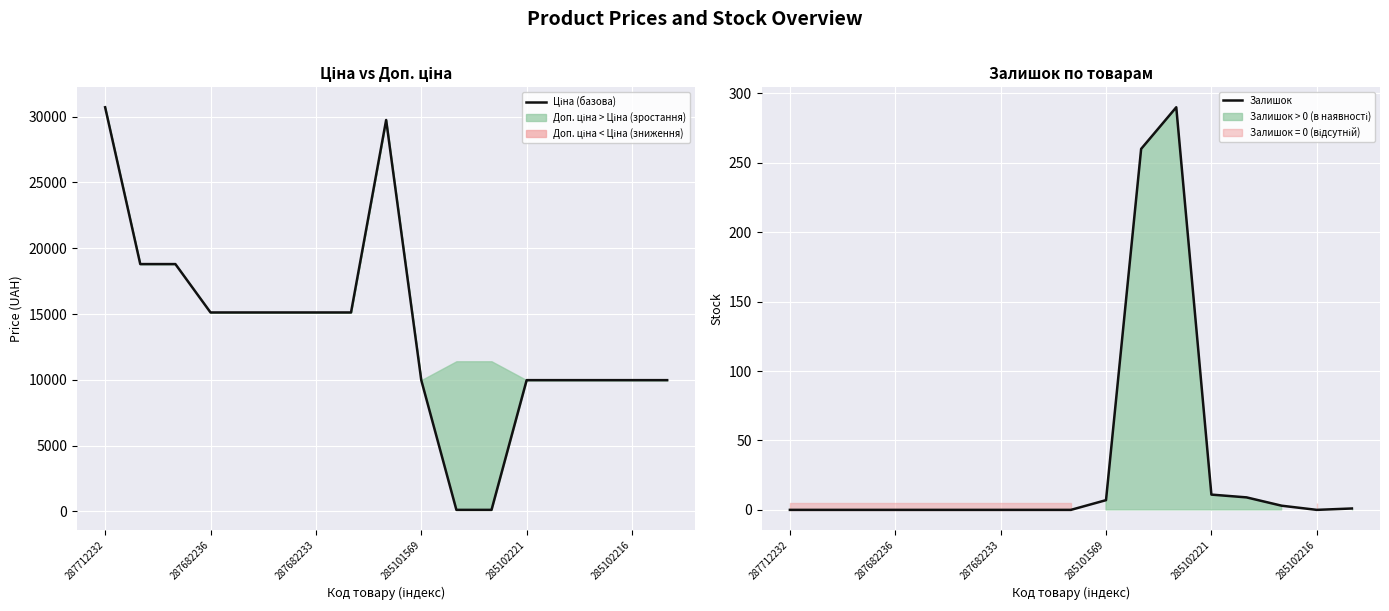

What position from the right is 287712232?

17